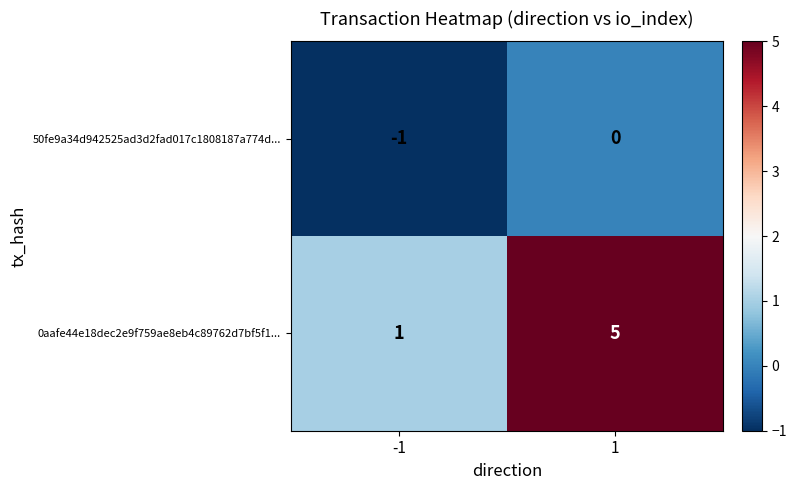

Rank the series by their average value, from lowest to highest.

50fe9a34d942525ad3d2fad017c1808187a774d..., 0aafe44e18dec2e9f759ae8eb4c89762d7bf5f1...